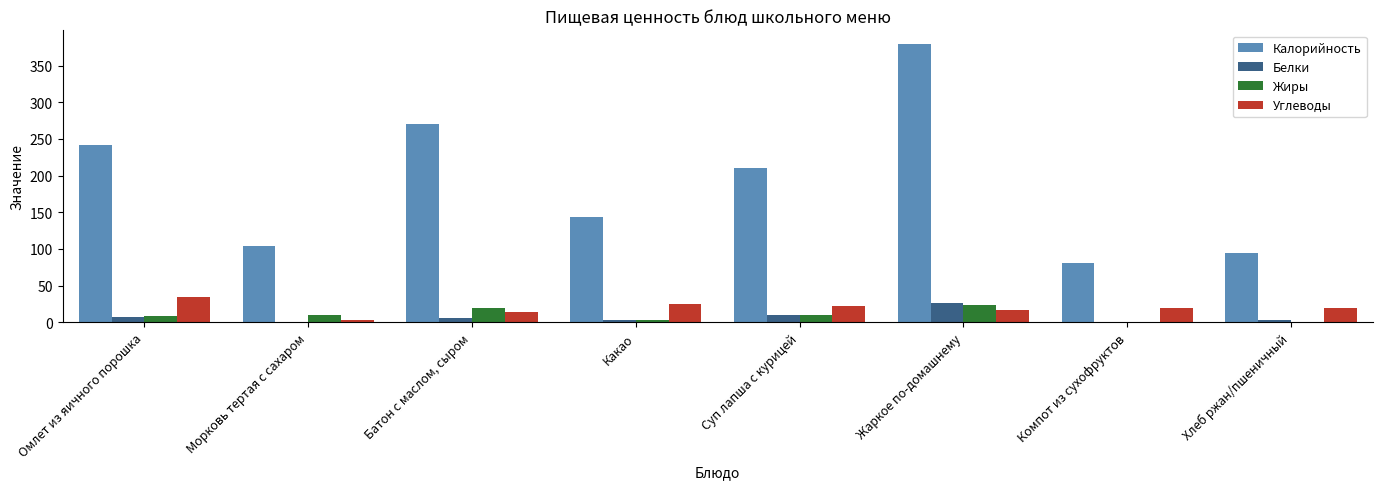

The value of Жиры at Жаркое по-домашнему is 36.1. True or false?

False